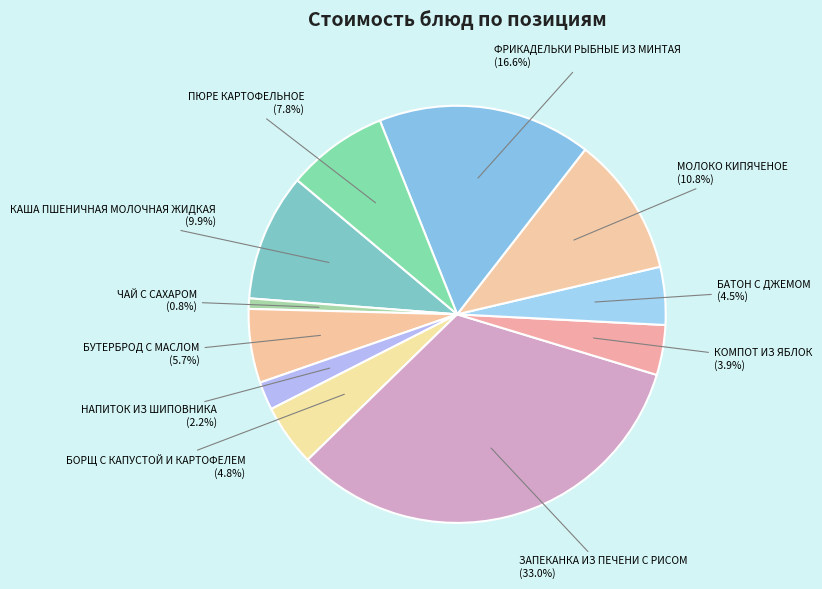

Which category has the biggest portion of the pie?

ЗАПЕКАНКА ИЗ ПЕЧЕНИ С РИСОМ